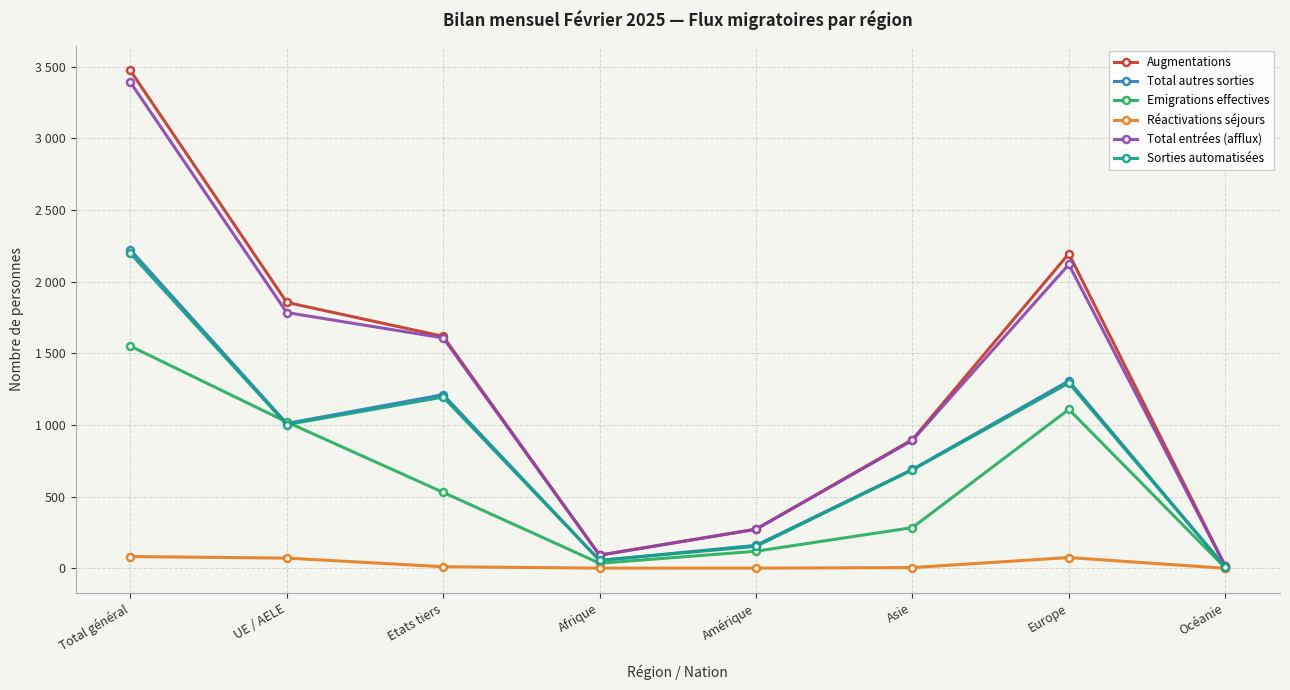

What is the difference between the highest and lowest values at UE / AELE?

1785